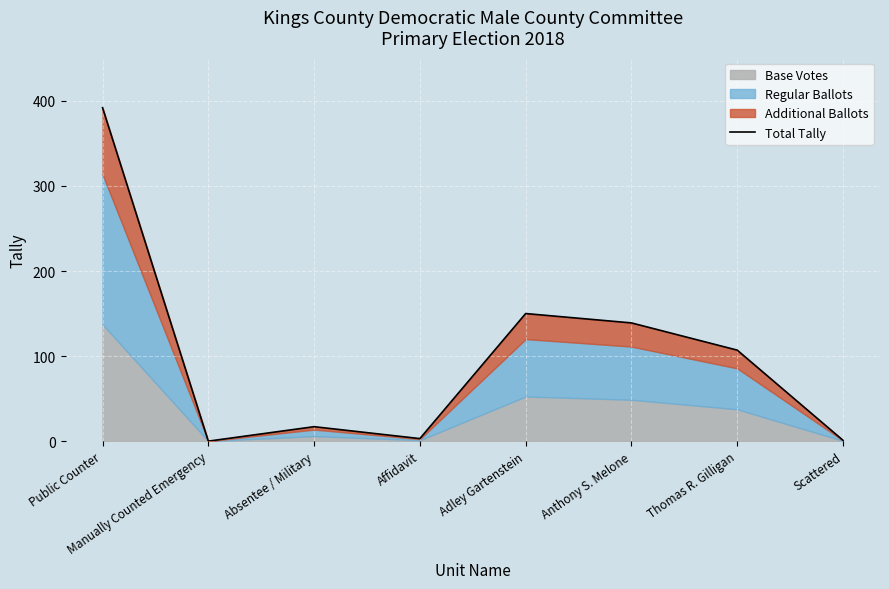

Is it true that the value at Absentee / Military is 17?

True